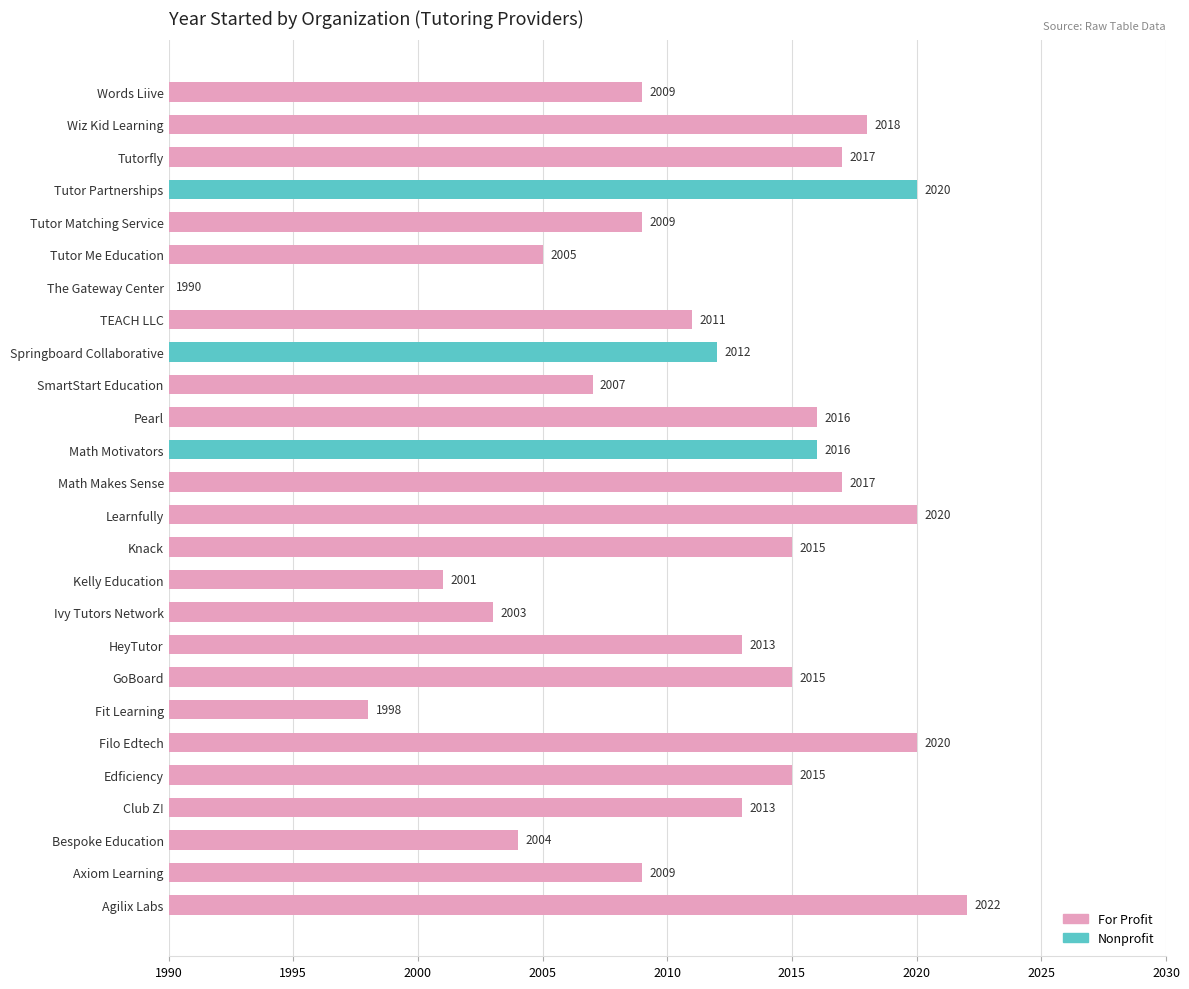

At which category does the chart reach its peak across all series?

Agilix Labs